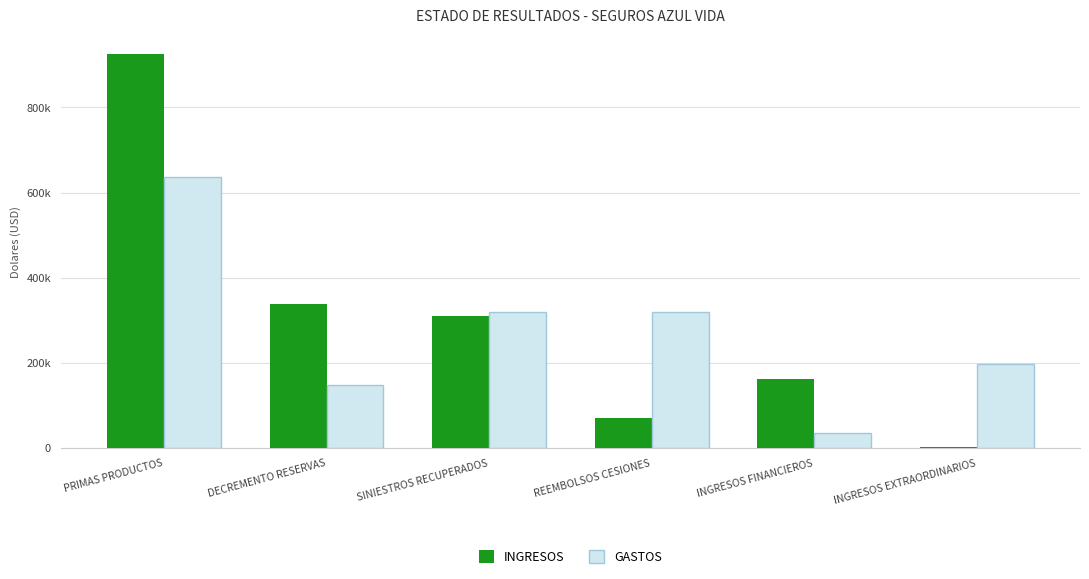

Are the bars grouped side by side (vs. stacked)?

Yes